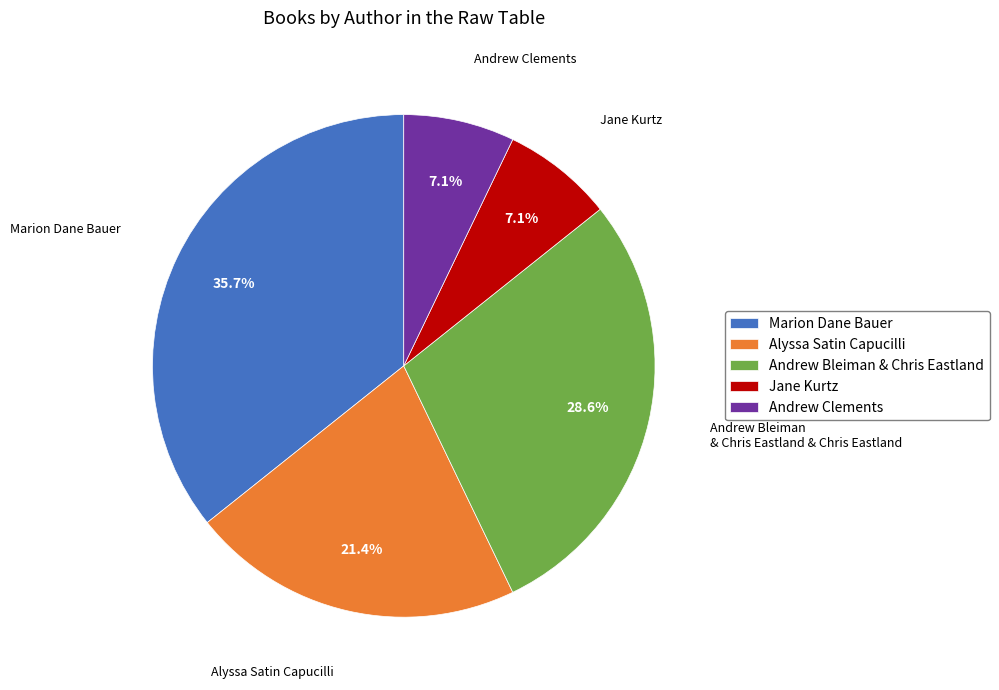

Between Alyssa Satin Capucilli and Andrew Clements, which is larger?

Alyssa Satin Capucilli